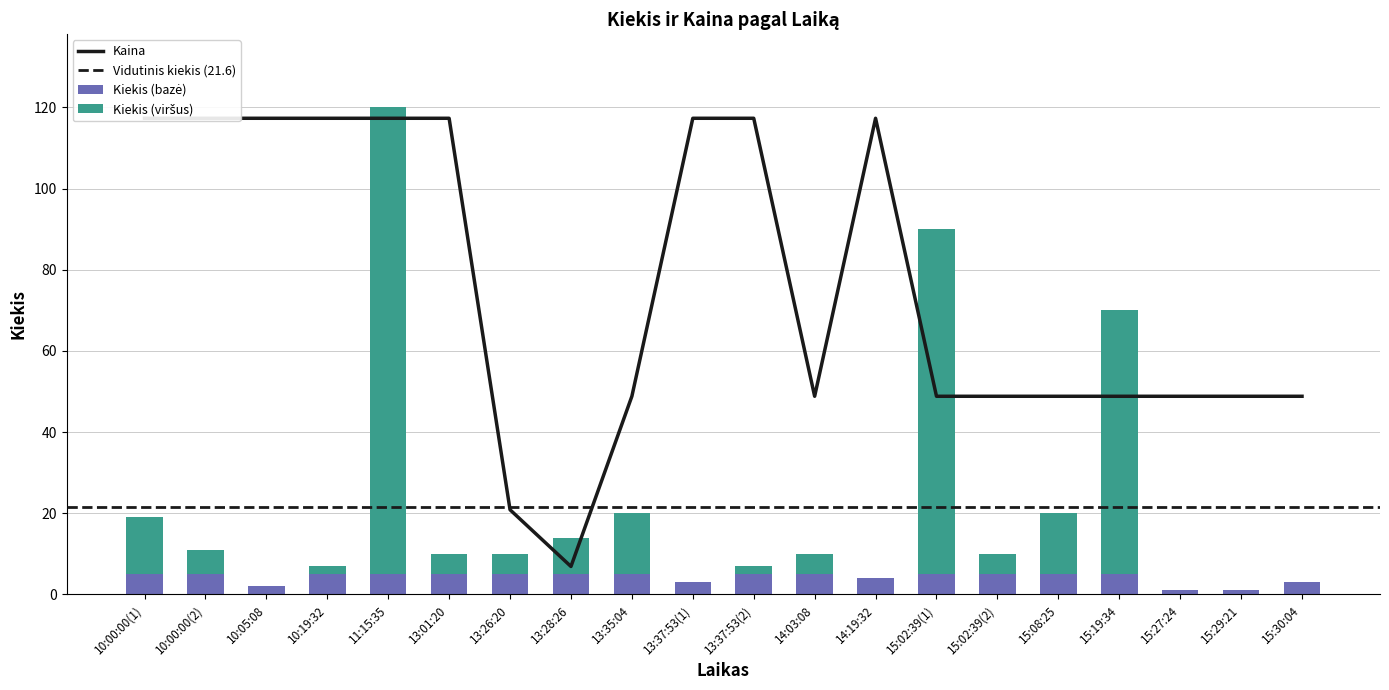

The Kiekis series shows 115.0 at 11:15:35. True or false?

True